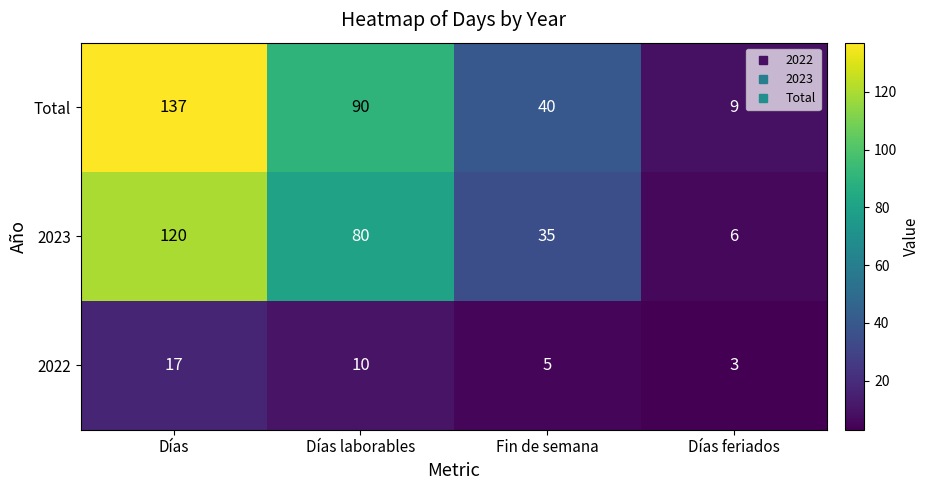

How many Total values are between 40 and 137?

3